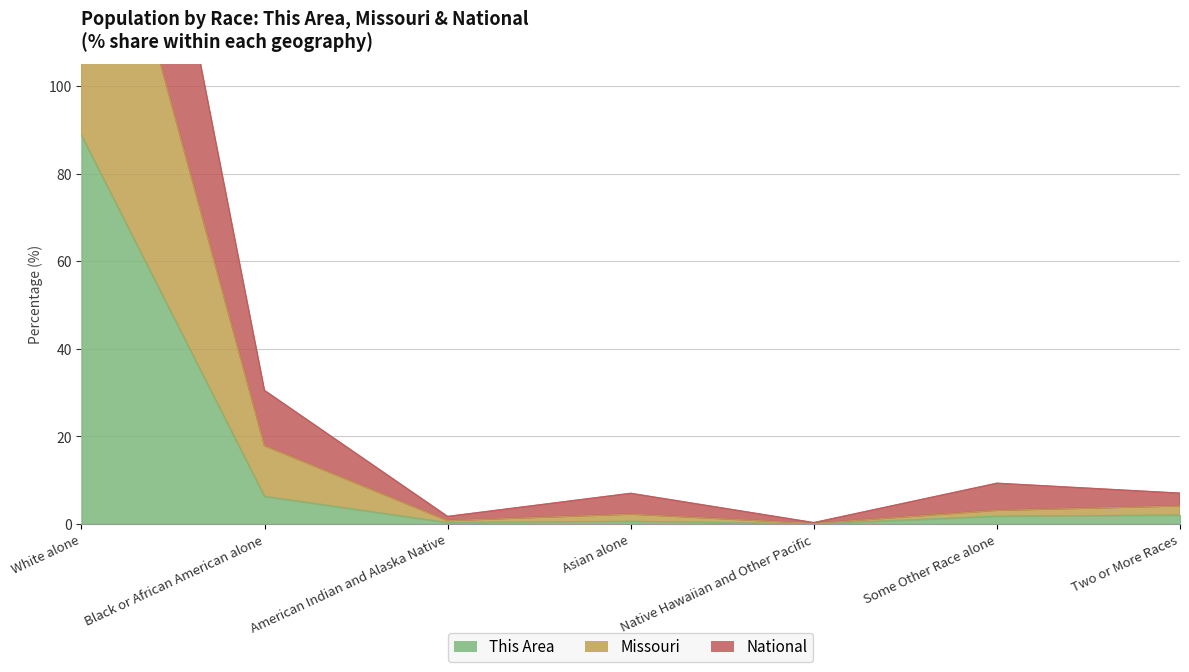

Read the This Area value at Black or African American alone.

6.3